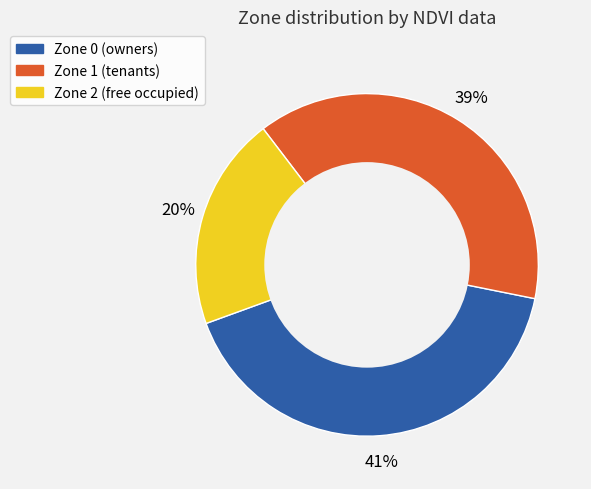

Between Zone 0 and Zone 1, which is larger?

Zone 0